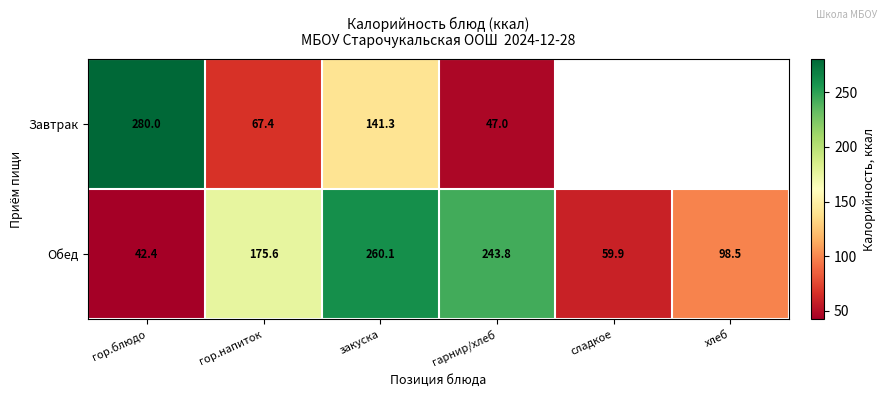

Which category has the highest value in the Обед series?

закуска